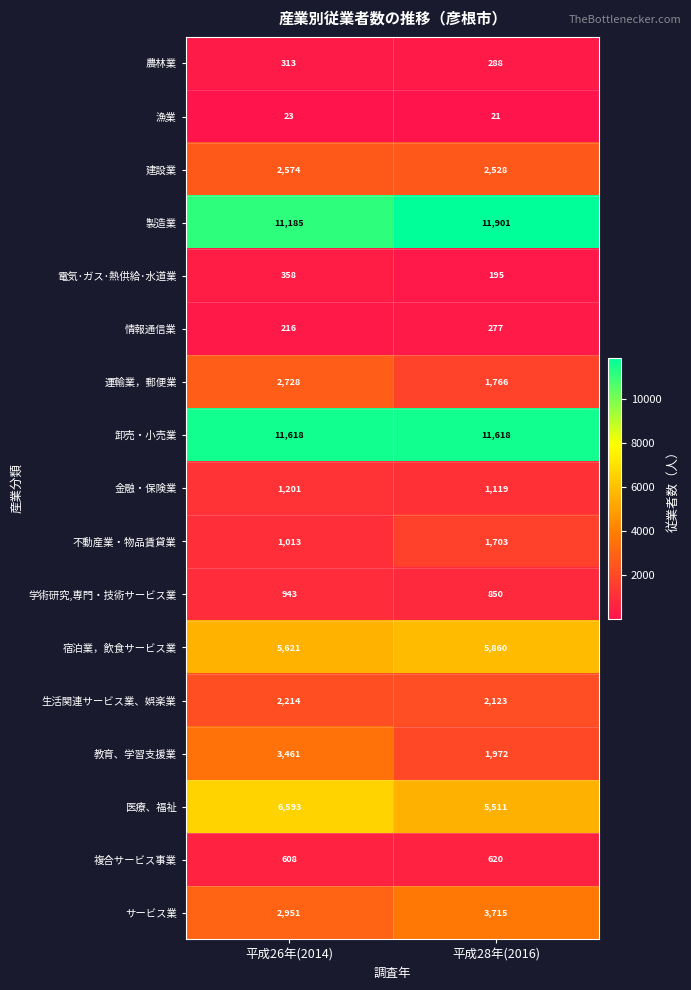

Is it true that 生活関連サービス業、娯楽業 equals 2123 at 平成28年(2016)?

True